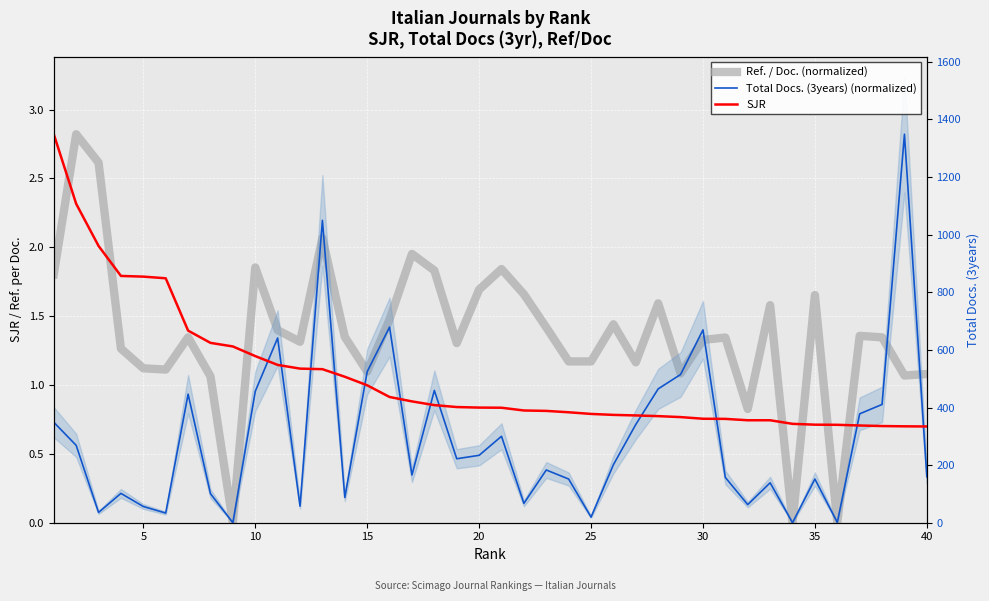

What is the maximum value shown in the chart?

2.8